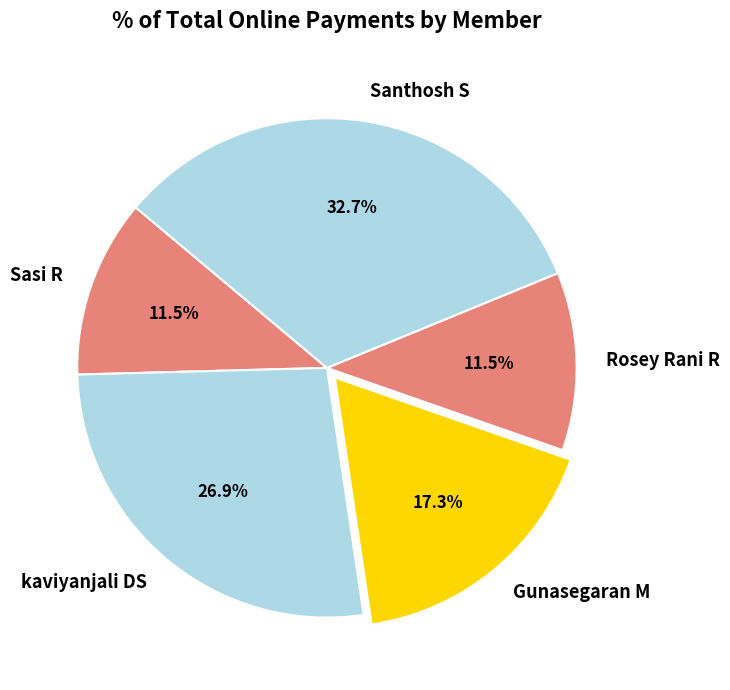

What percentage is NOT represented by kaviyanjali DS?

73.1%